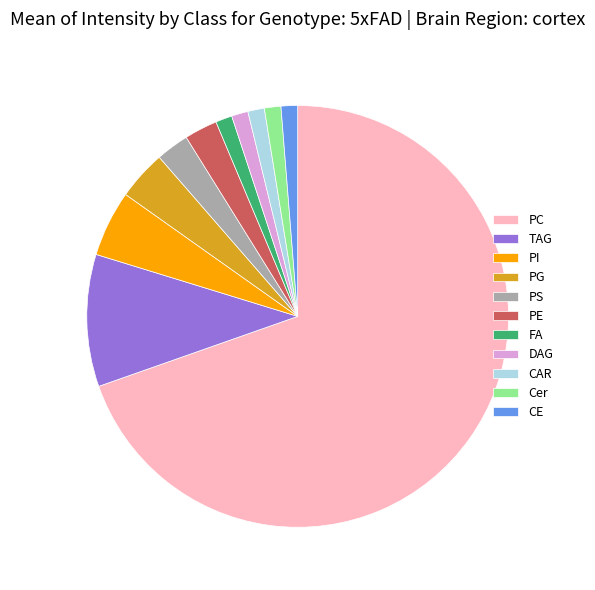

How many slices are in this pie chart?

11